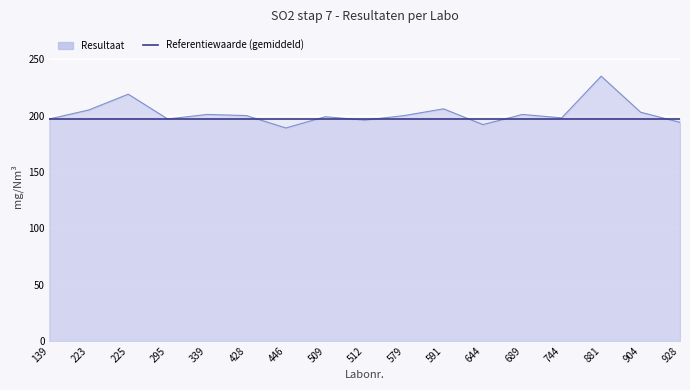

List the labels in order of value, smallest first.

446, 644, 928, 512, 139, 295, 744, 509, 428, 579, 339, 689, 904, 223, 591, 225, 881